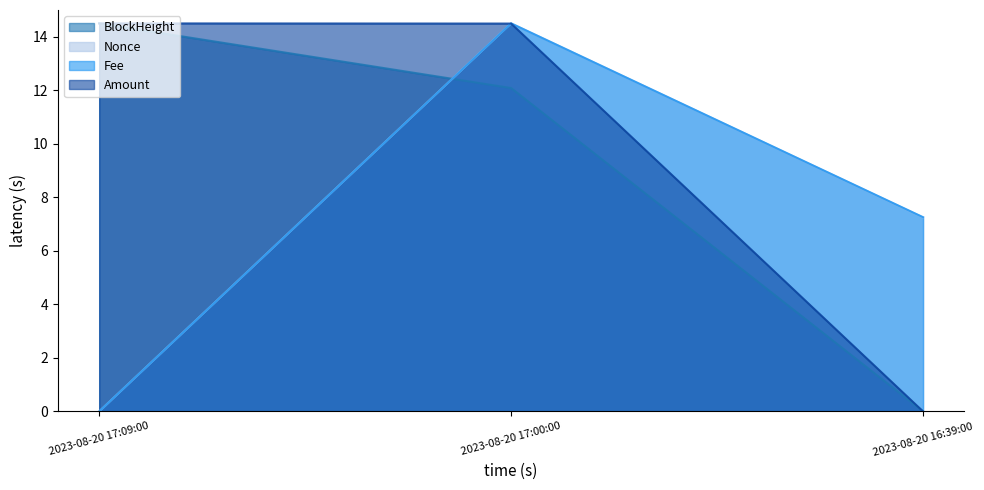

Which category has the highest value across all series?

2023-08-20 17:09:00